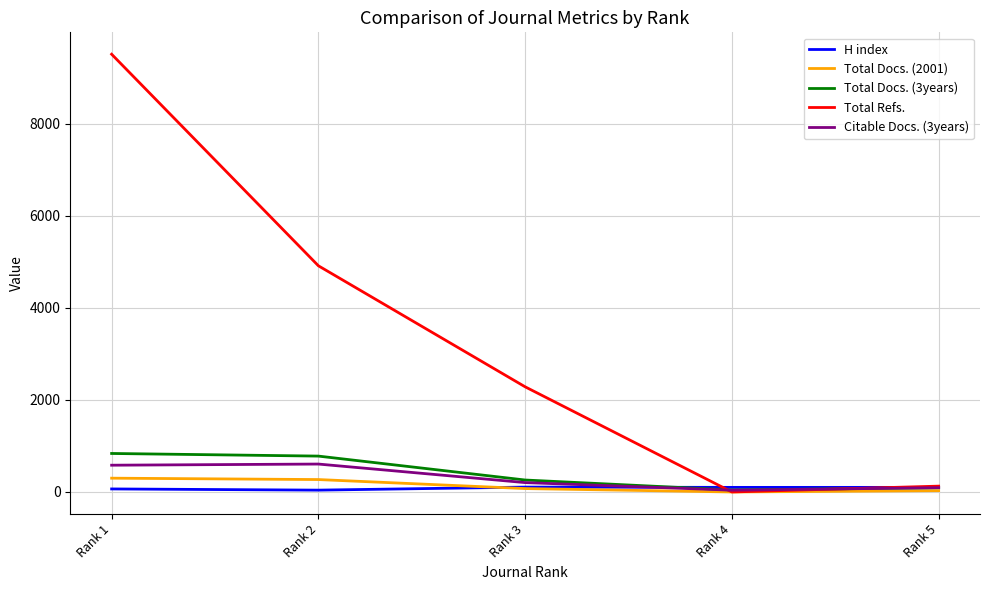

Which series has the largest range (max minus min)?

Total Refs.